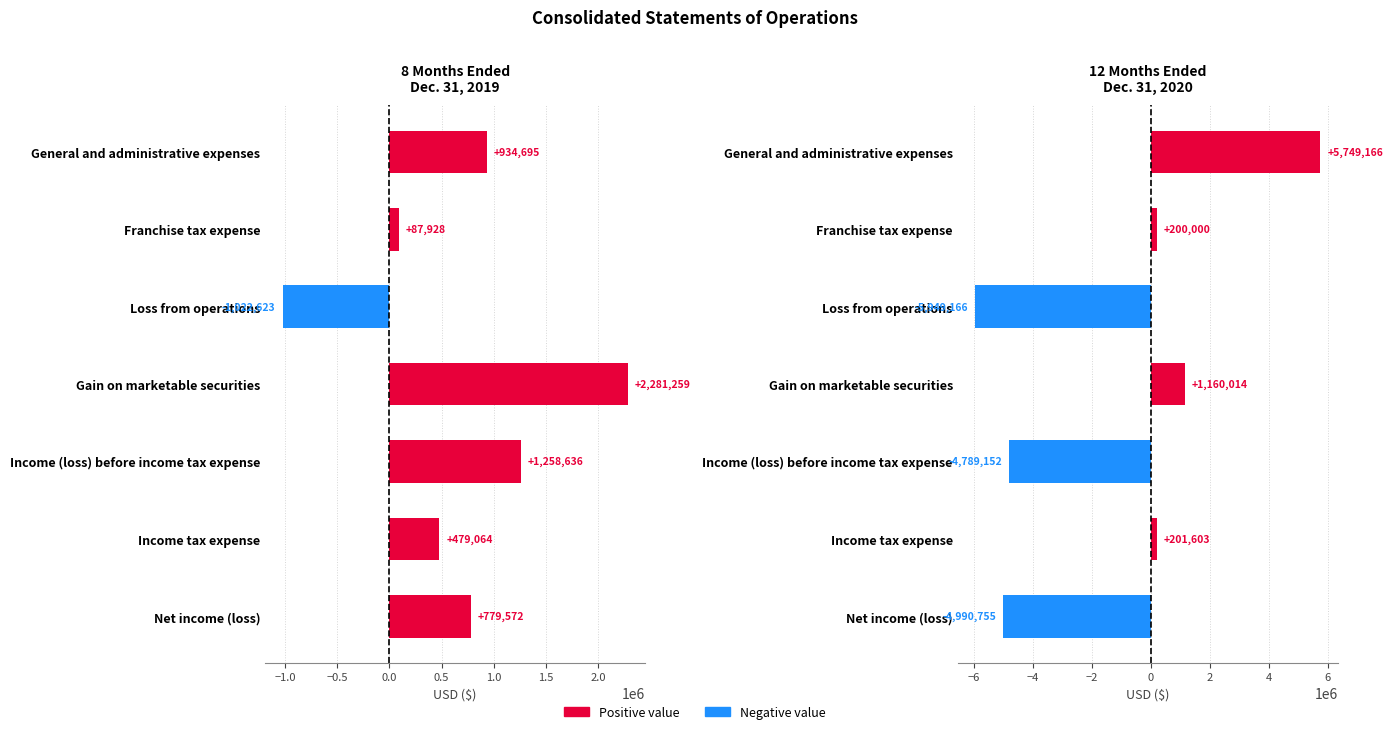

What is the difference between the highest and lowest values at Net income (loss)?

5770327